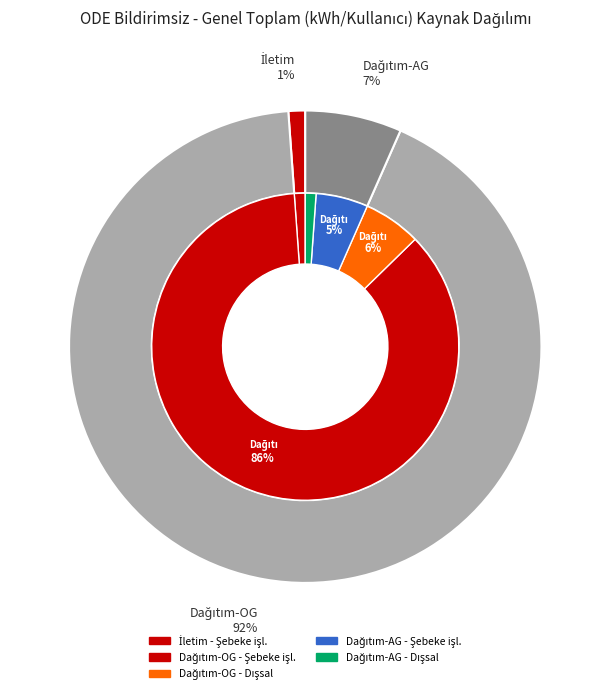

The Dağıtım-AG - Dışsal slice represents 1% of the pie. True or false?

True